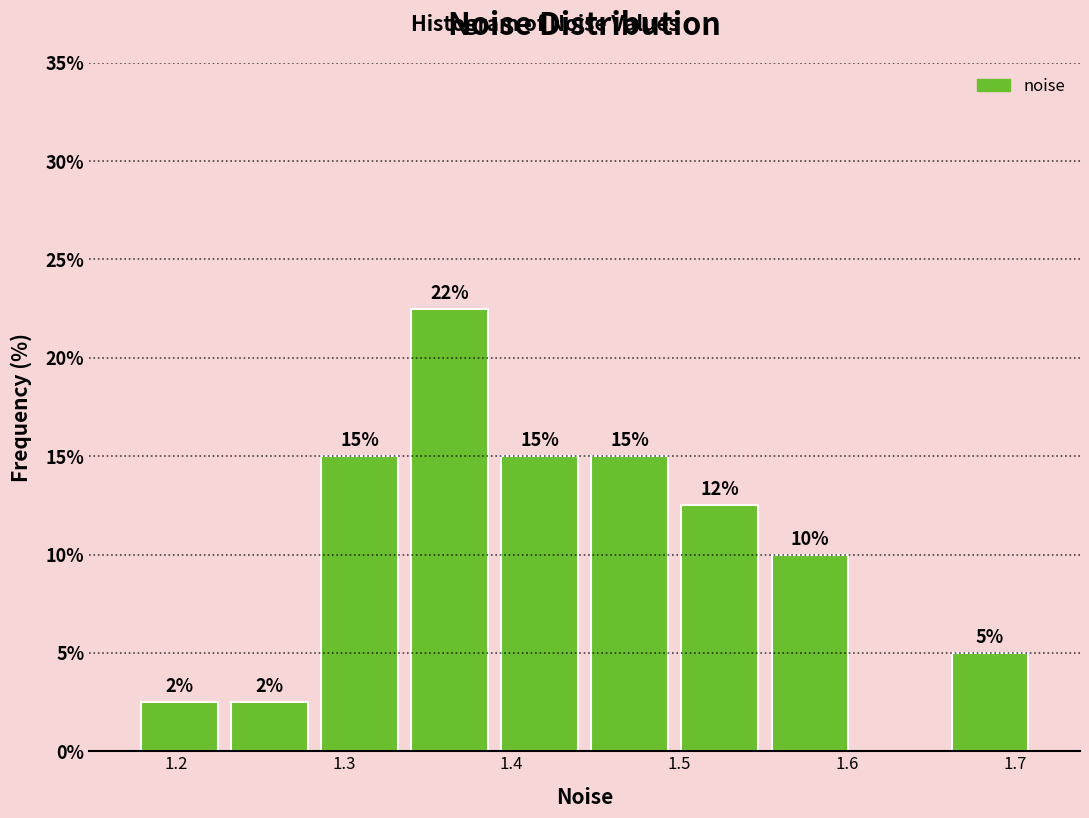

Which range on the x-axis has the tallest bar?

1.34 to 1.39